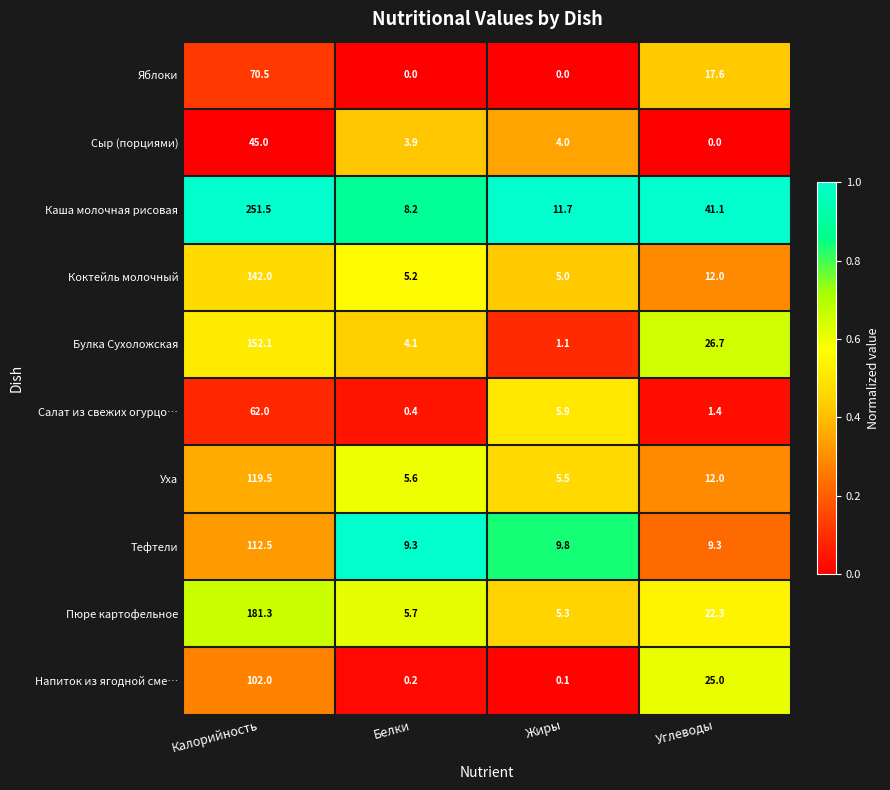

What is the minimum value for Булка Сухоложская?

1.1